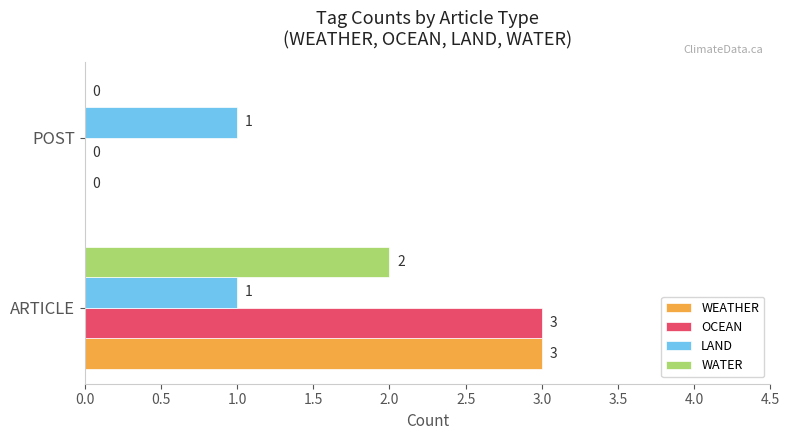

The WATER series shows 1 at POST. True or false?

False